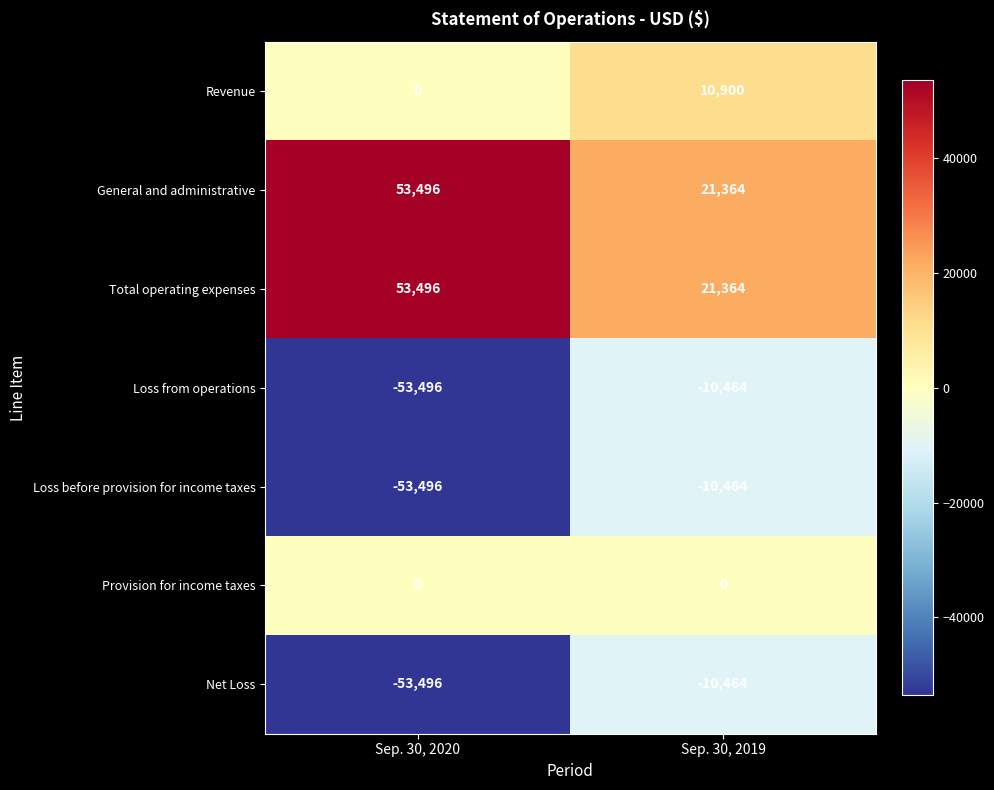

What is the difference between the maximum and minimum values in the Net Loss series?

43032